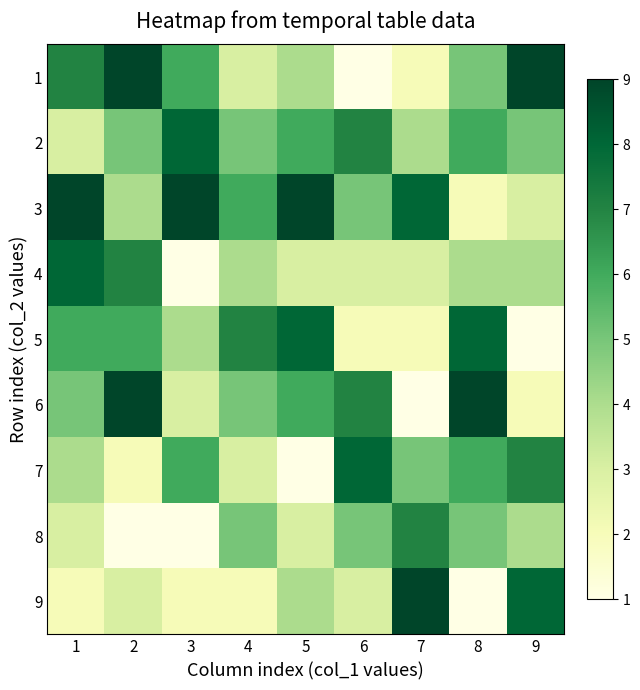

What is the total value across all series at 2?

46